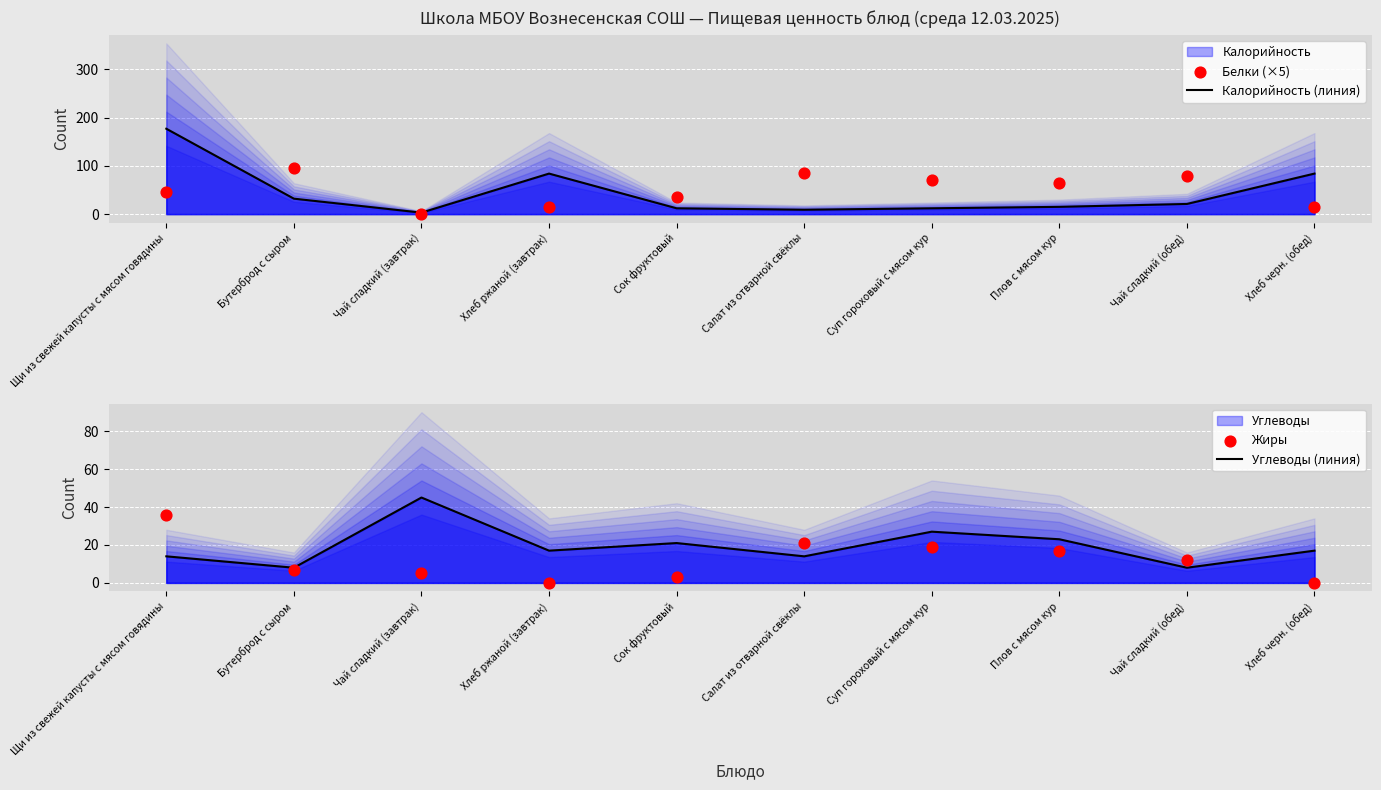

At how many categories does at least one series exceed 126?

1